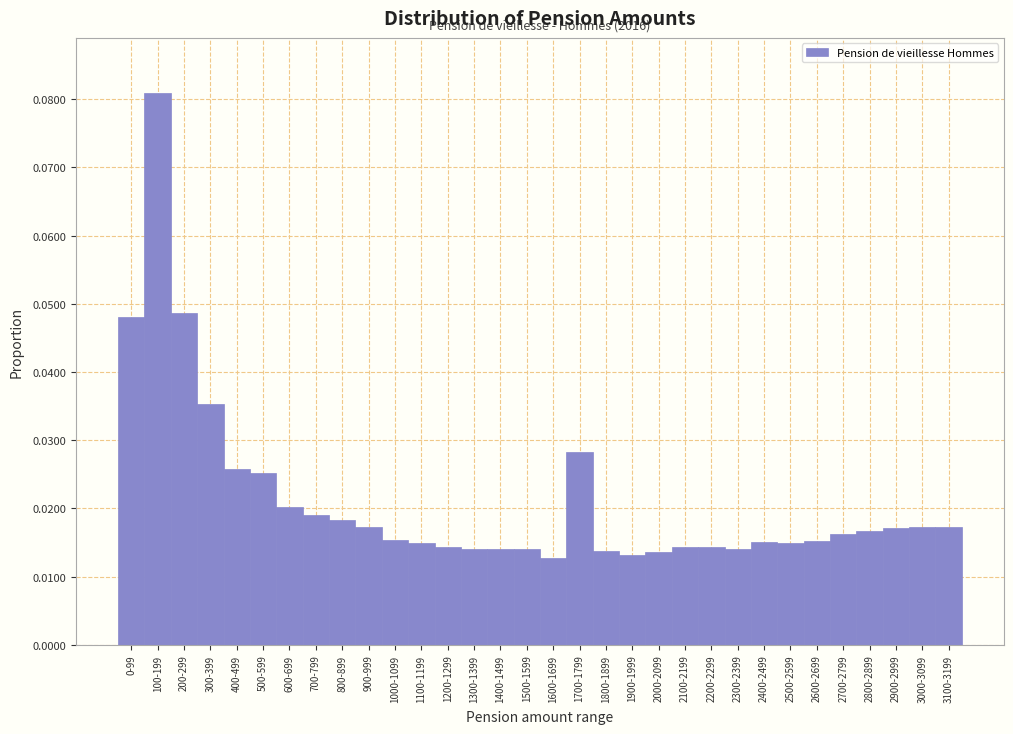

What is the sum of all values?

0.7